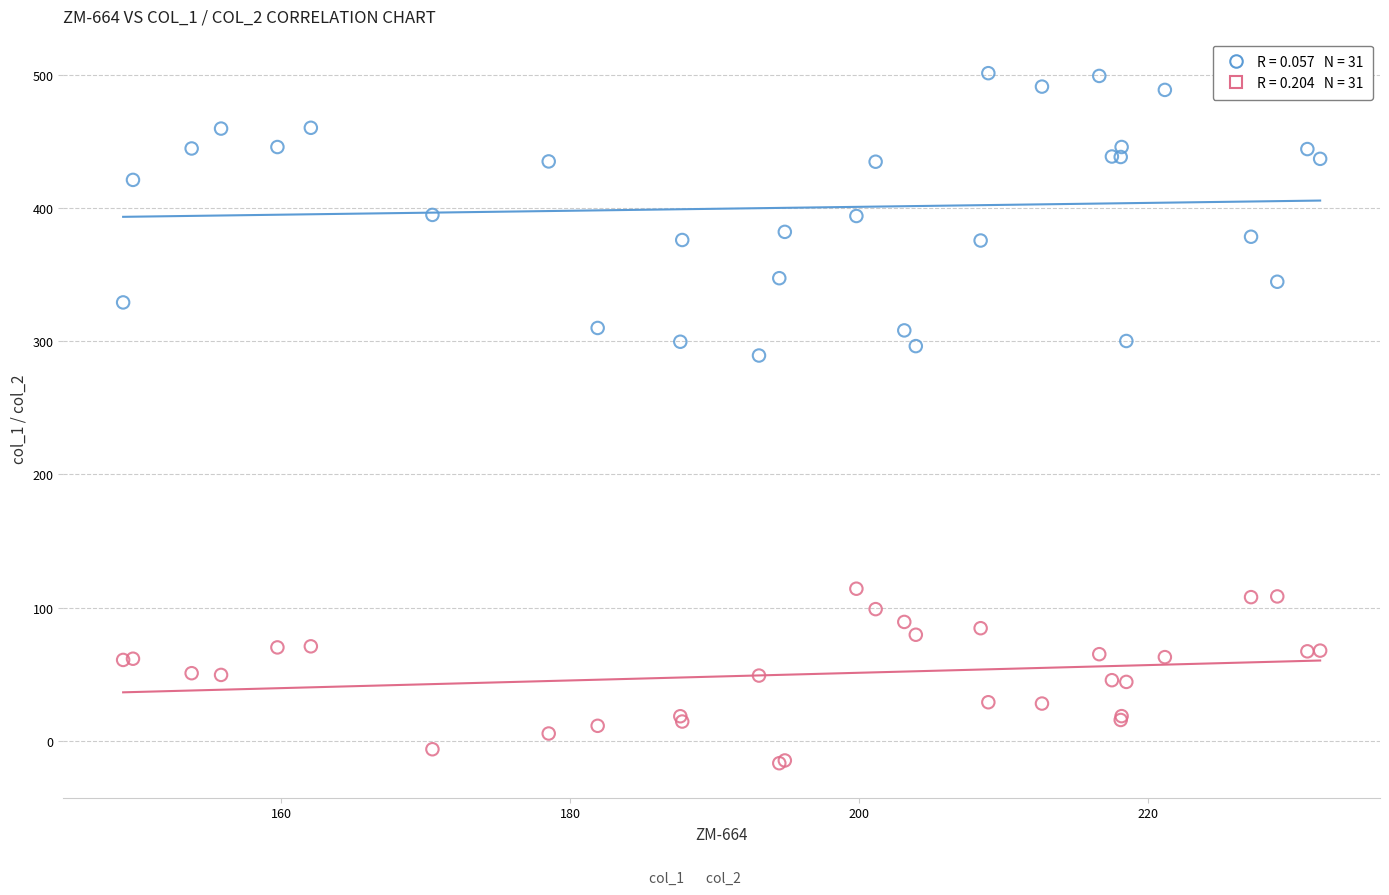

Across all series, what Y value is closest to 242?

289.3